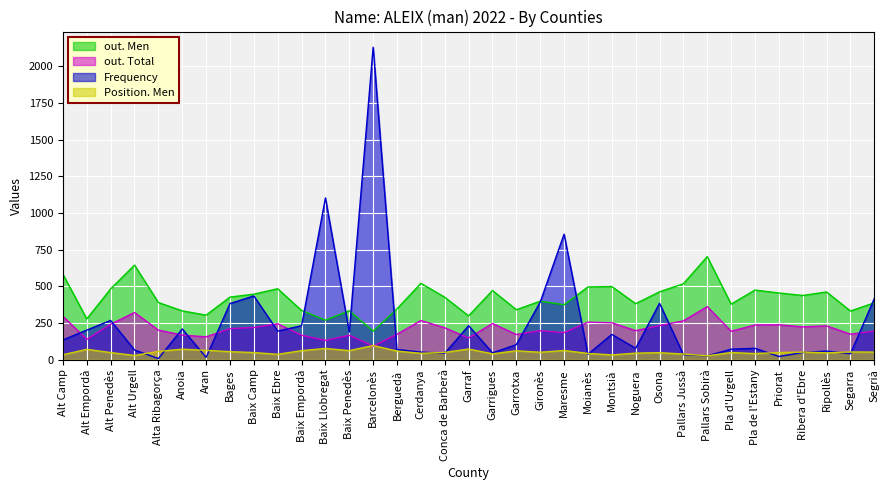

Which has a higher value, Gironès or Alta Ribagorça?

Gironès